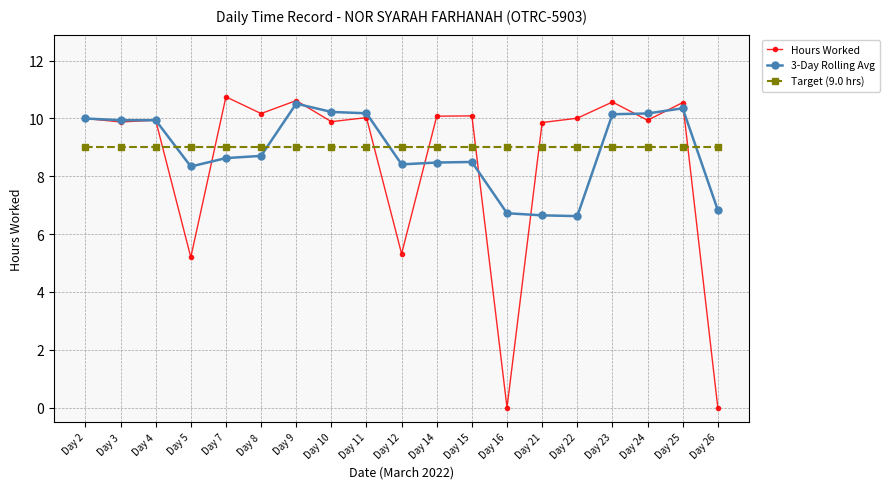

True or false: 3-Day Rolling Avg has a value of 10.4 at Day 25.

True